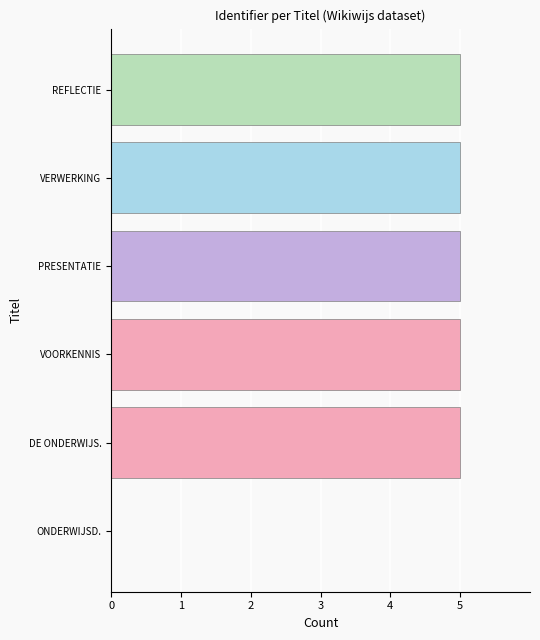

Which has a higher value, VERWERKING or ONDERWIJSD.?

VERWERKING